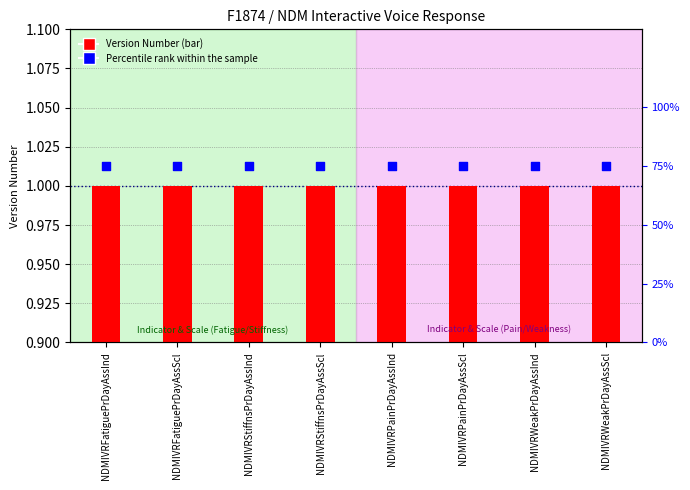

Which series reaches the maximum Y coordinate?

Percentile rank within the sample